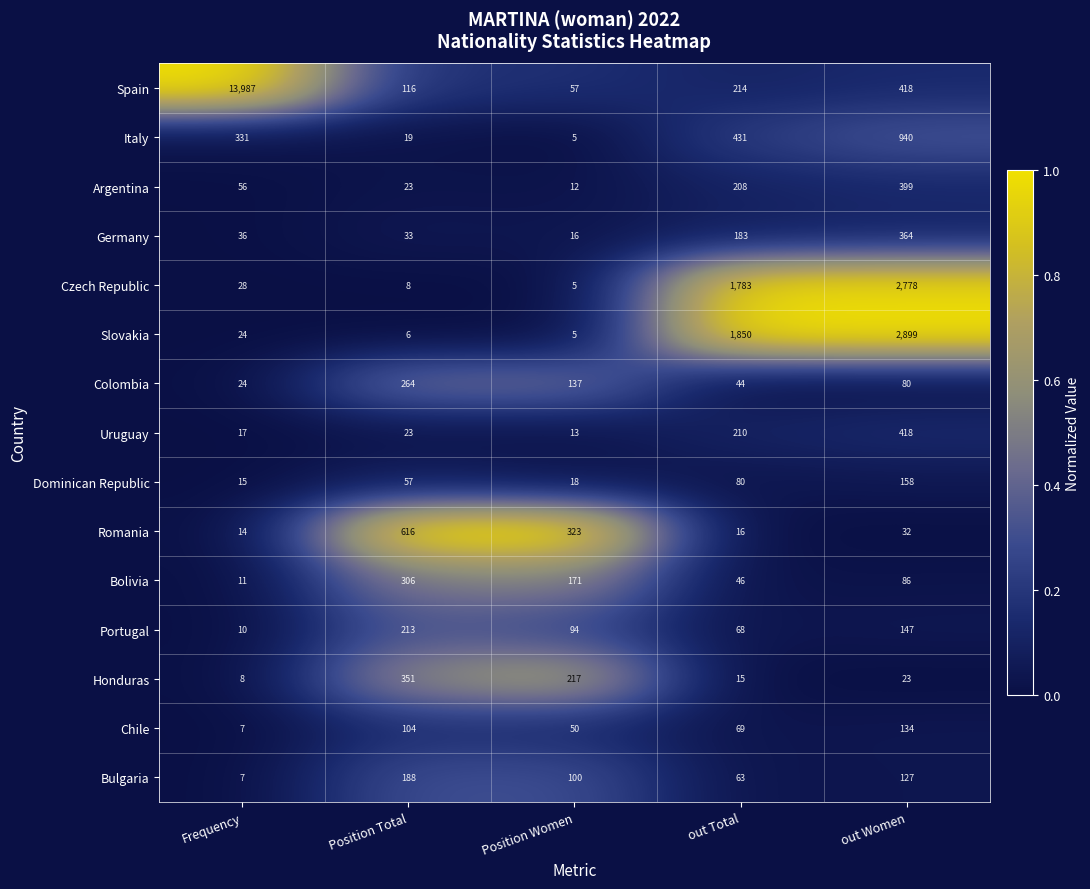

What is the sum of the Portugal values at out Women and Position Total?

360